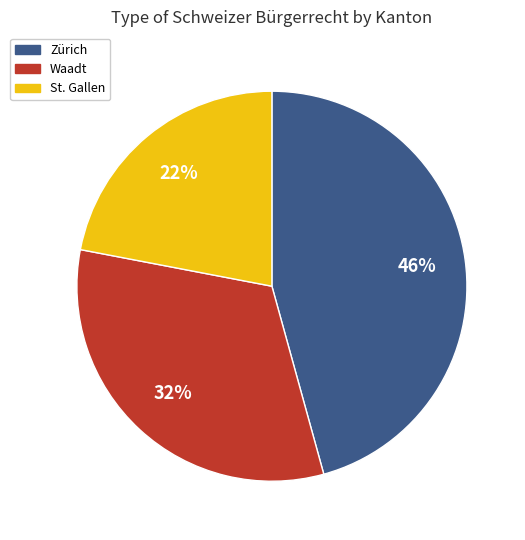

To the nearest percent, what is the difference between the largest and smallest slice percentages?

24%